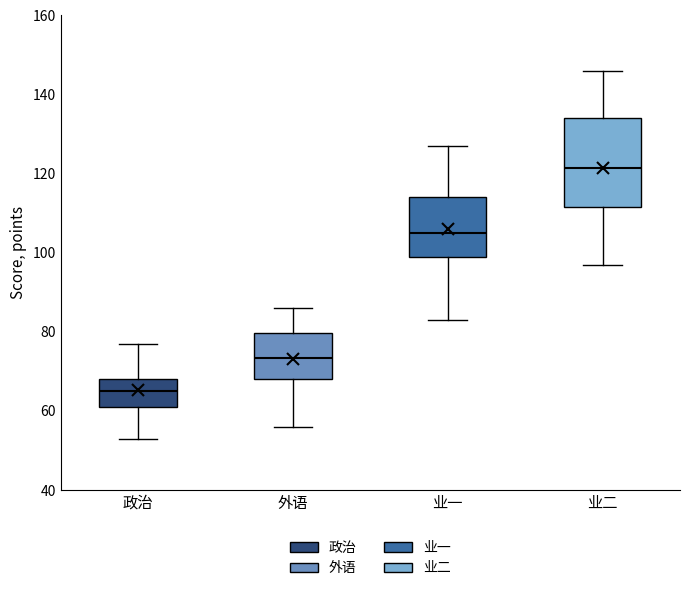

Reading left to right, read every box against the y-axis: the position of its median line, the range the box covers, and the ends of its whiskers. The values are not printed on the chart, so give them approximately, as read against the axis.

政治: median 66, box 62 to 68, whiskers 54 to 78
外语: median 74, box 68 to 80, whiskers 56 to 86
业一: median 106, box 100 to 114, whiskers 84 to 128
业二: median 122, box 112 to 134, whiskers 98 to 146